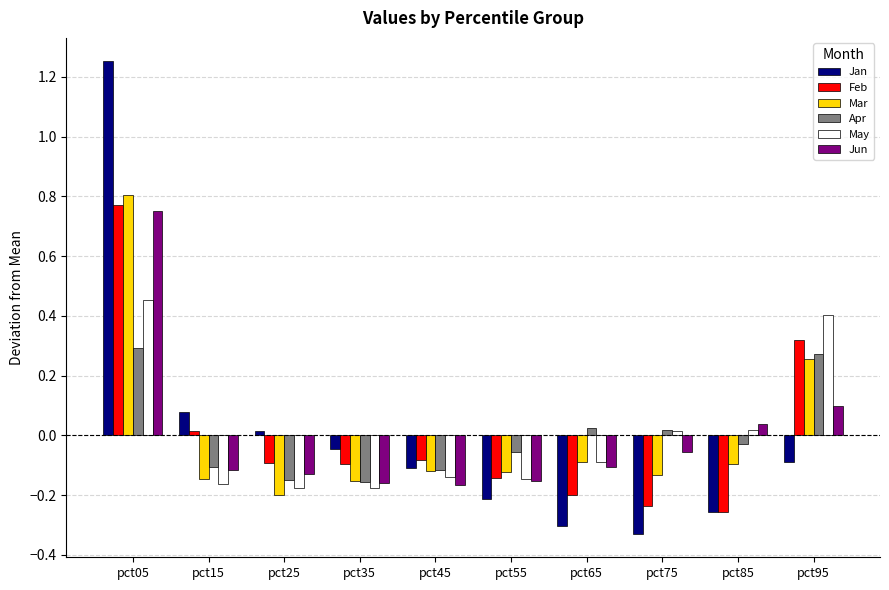

Which series has the largest range (max minus min)?

Jan